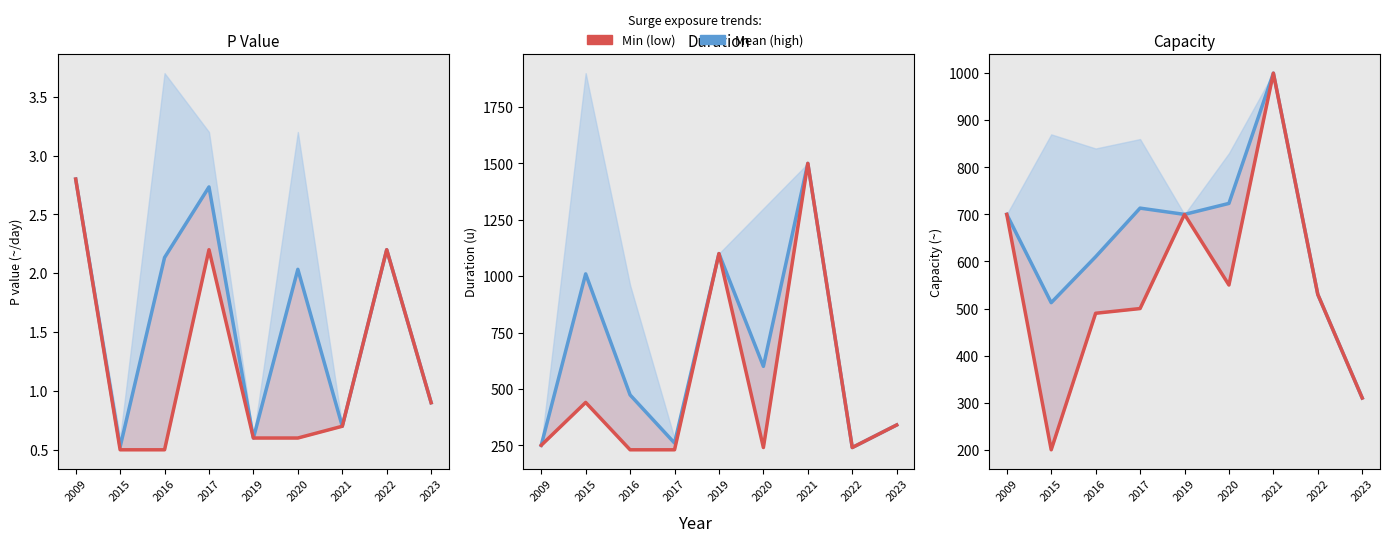

Which series has the largest range (max minus min)?

Duration (min)